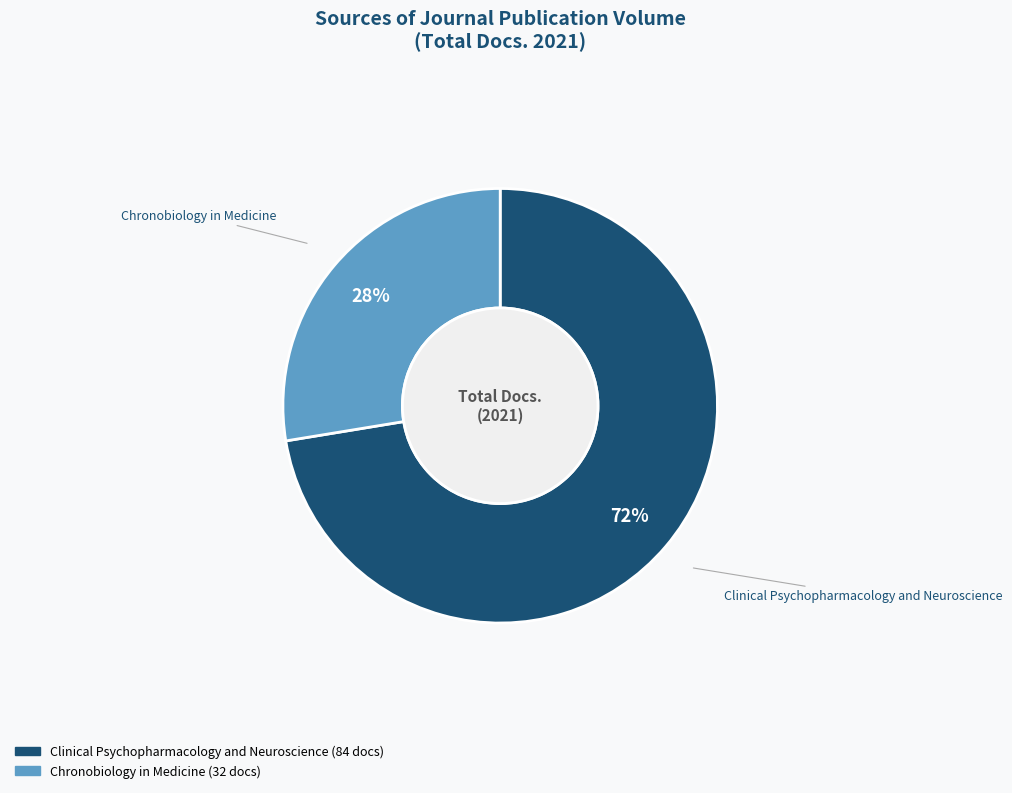

To the nearest percent, what percentage of the pie is Chronobiology in Medicine?

28%